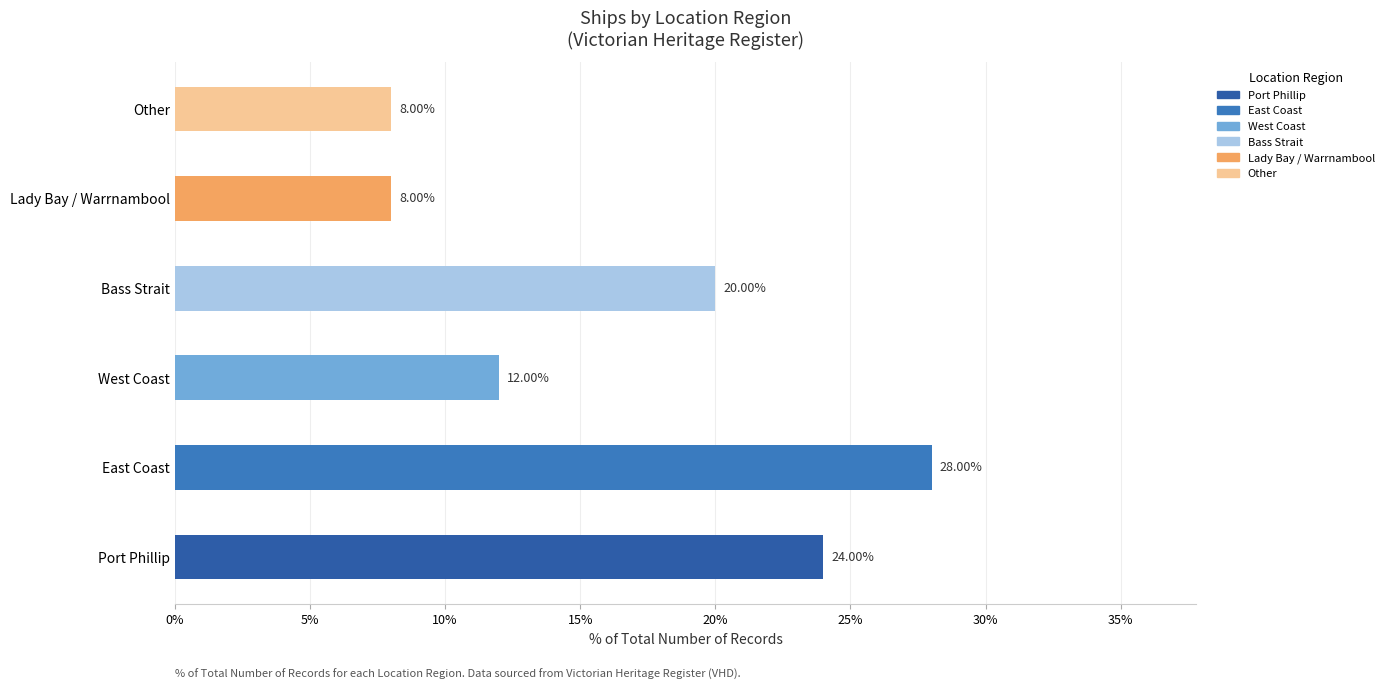

What is the difference between the maximum and second lowest values?

20.0